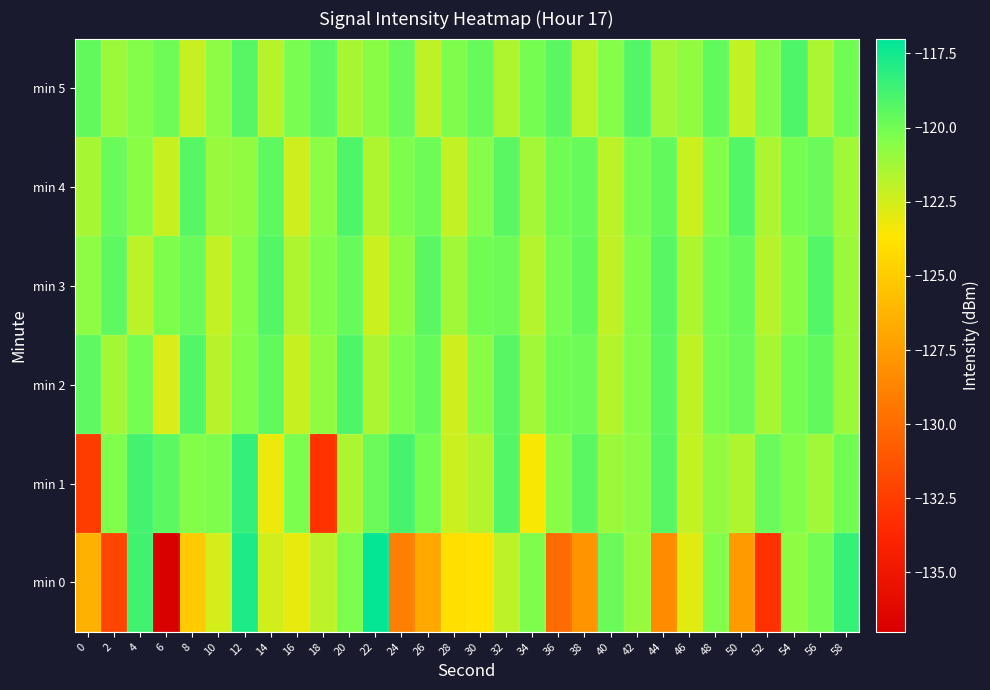

Between 40 and 20, which is larger?

40